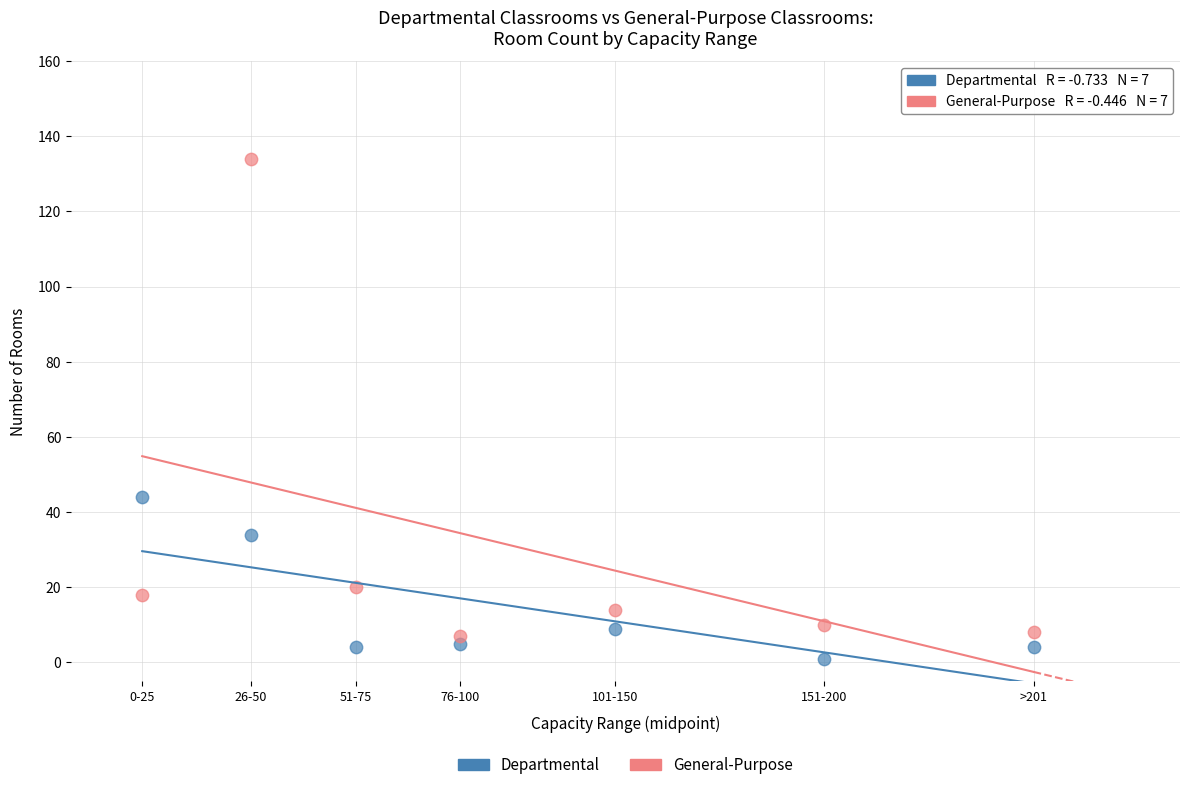

Across all data points, what is the range of X values (max minus min)?

213